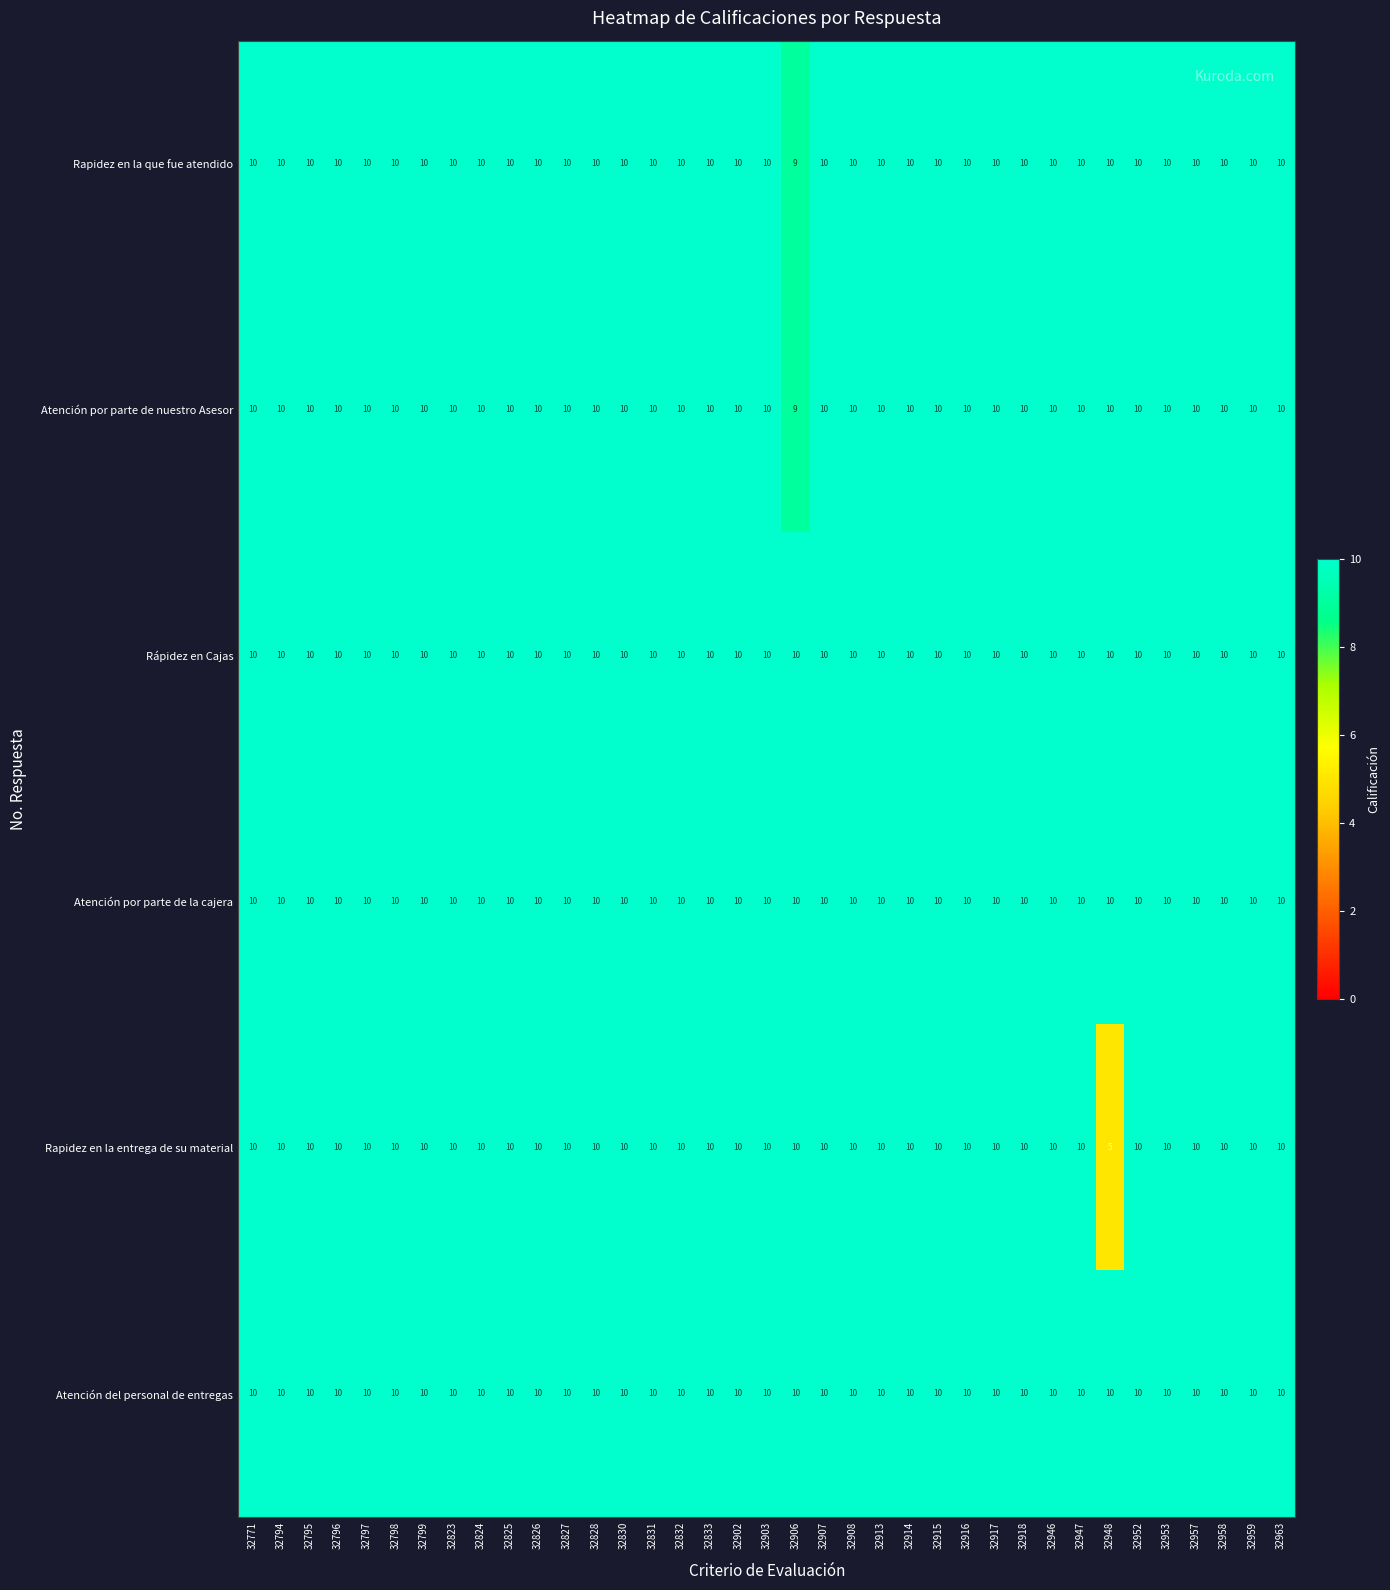

At how many categories does at least one series exceed 6?

37